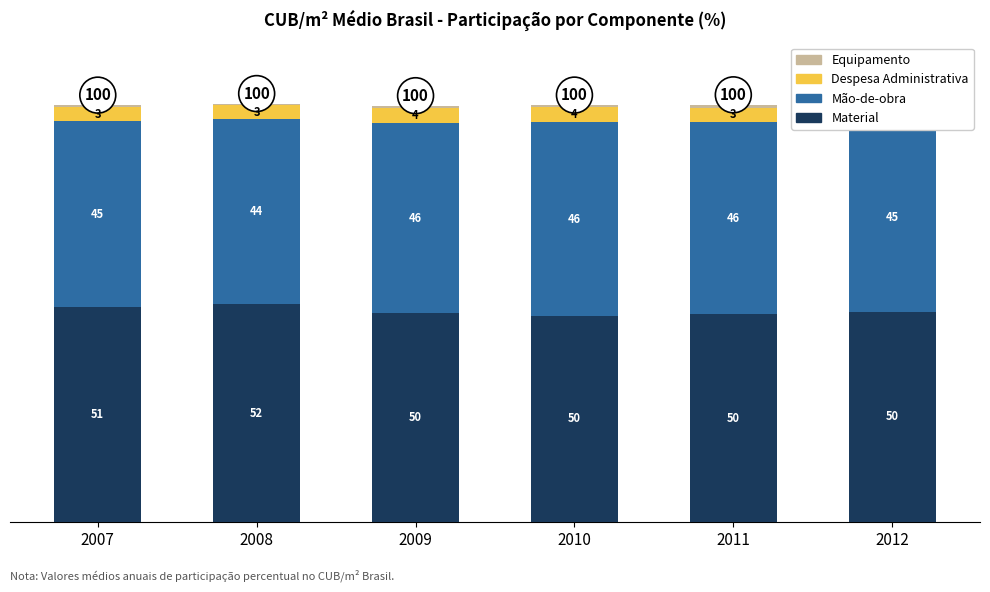

At which category is the sum across all series the highest?

2008